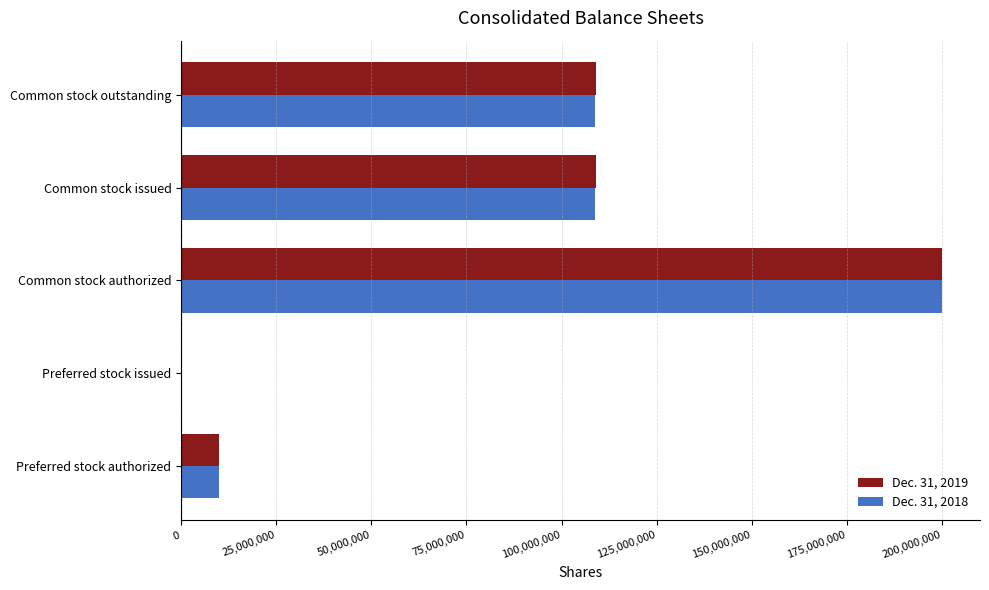

The value of Dec. 31, 2018 at Preferred stock authorized is 10000000. True or false?

True